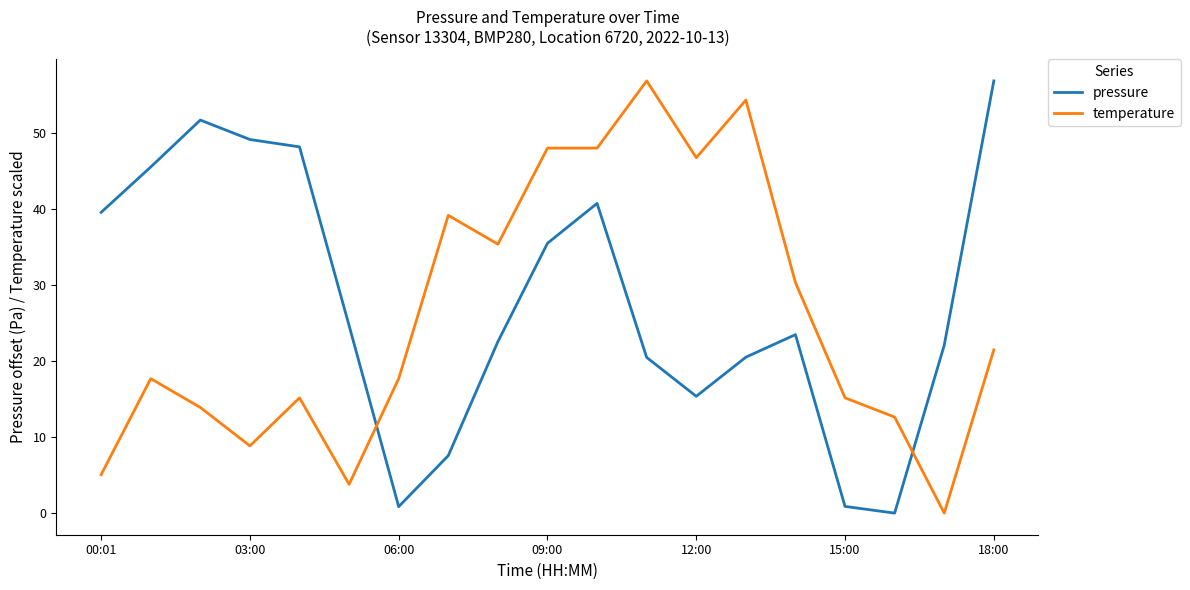

What are all the series names shown in the legend?

pressure, temperature